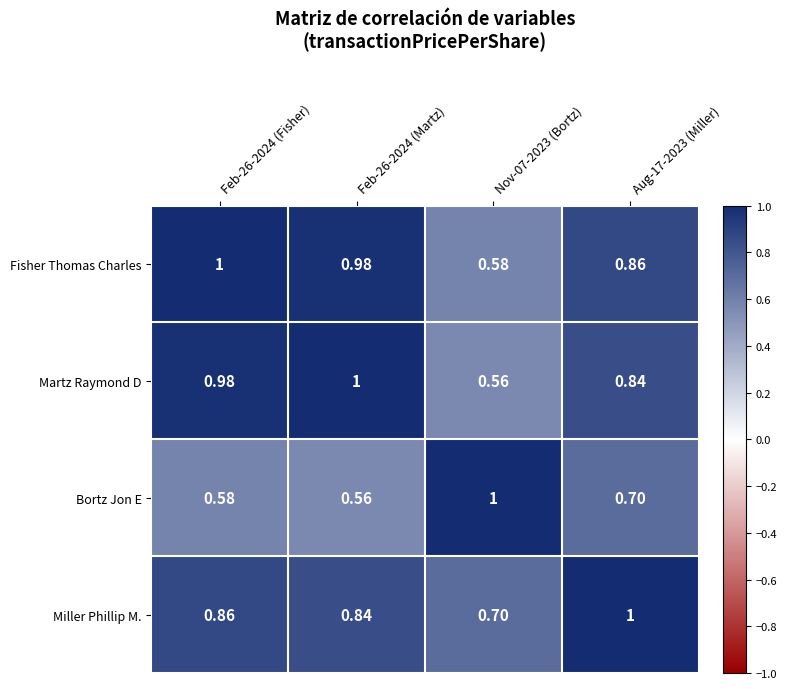

Which series has the largest total across all categories?

Fisher Thomas Charles